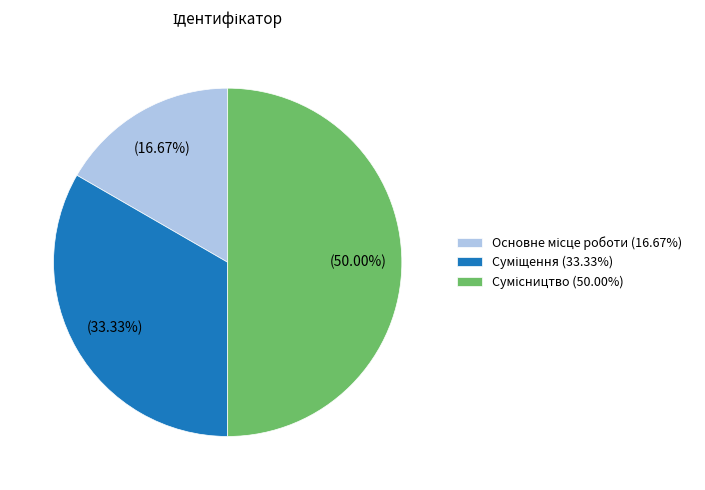

To the nearest percent, what is the difference between the Сумісництво and Суміщення slice percentages?

17%